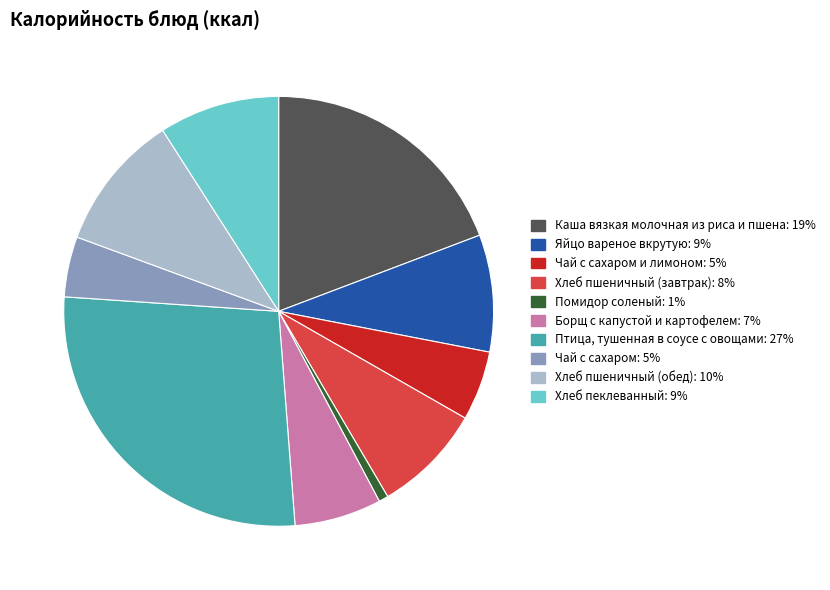

How many segments does this pie chart have?

10